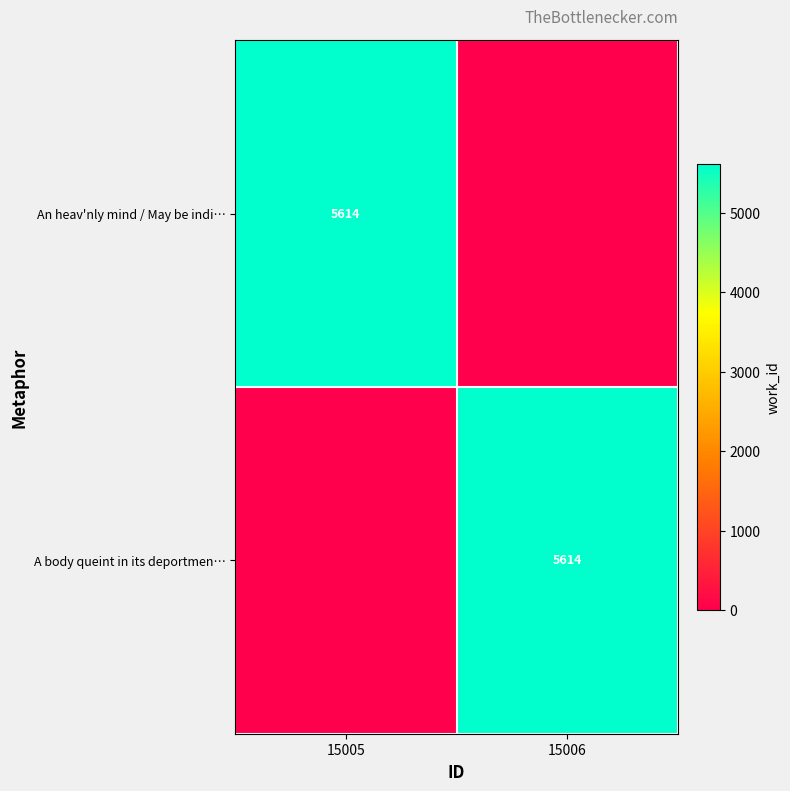

The value of An heav'nly mind / May be indi… at 15005 is 9461. True or false?

False